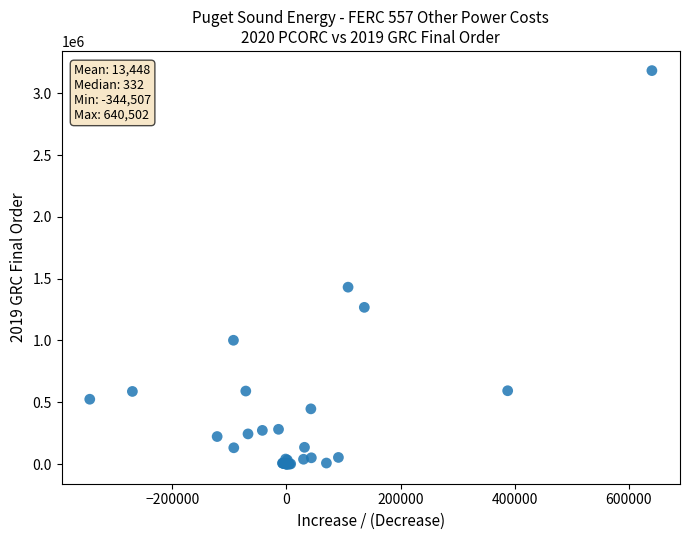

What Y value in the scatter plot is closest to 1591924?

1431350.9